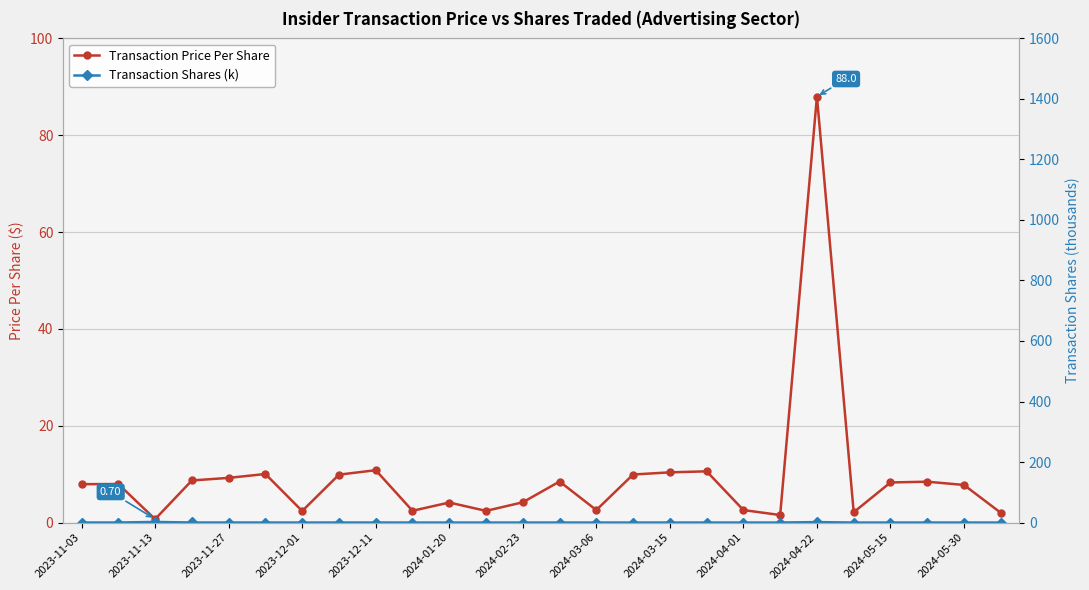

What is the spread (max minus min) of values at 25?

2.0